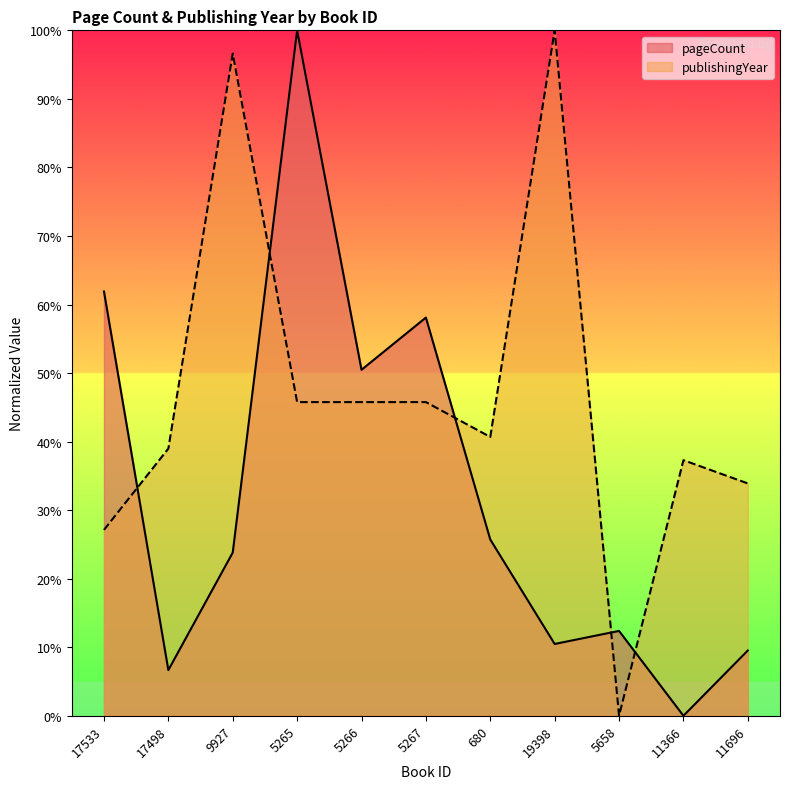

What are all the series names shown in the legend?

pageCount, publishingYear